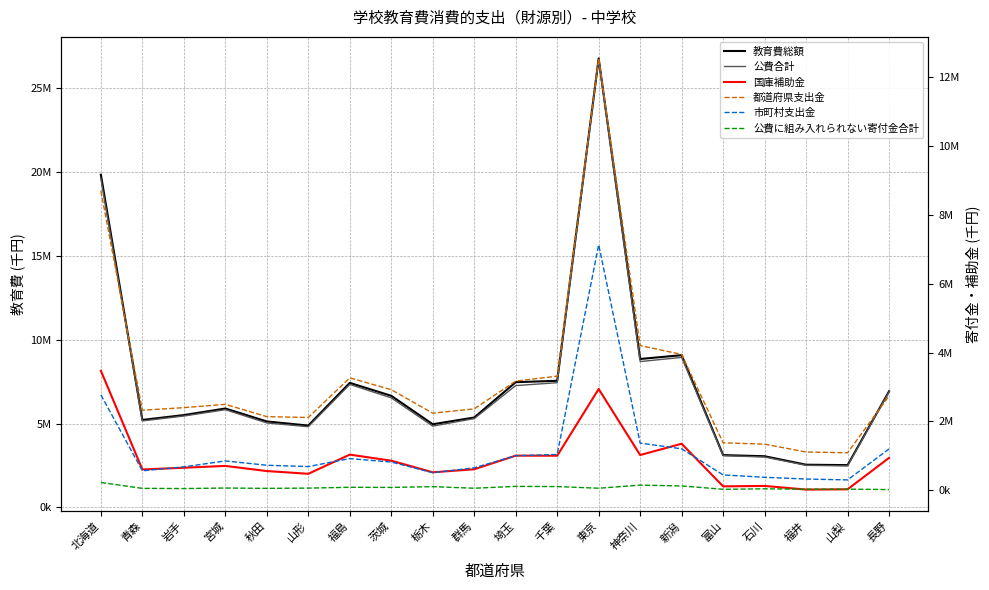

At which category does 教育費総額 reach its first local peak?

宮城